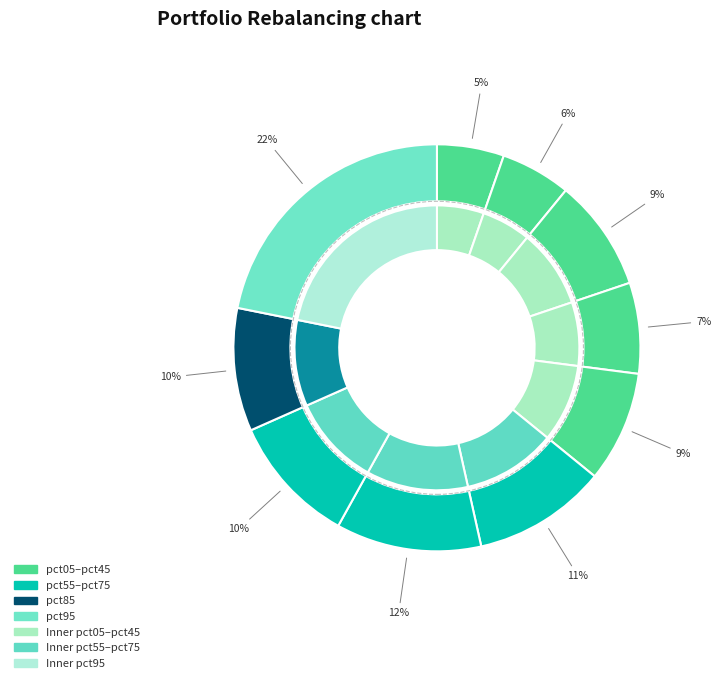

What percentage is the pct45 slice, to the nearest percent?

9%